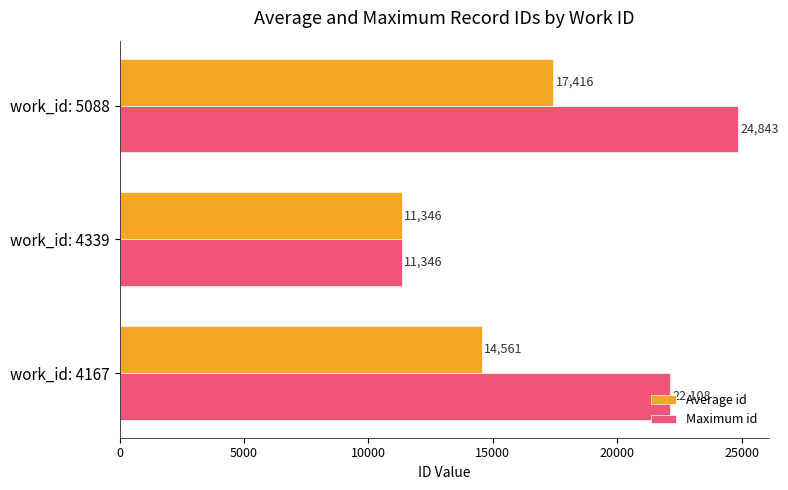

List the series in order of their overall mean, lowest first.

Average id, Maximum id